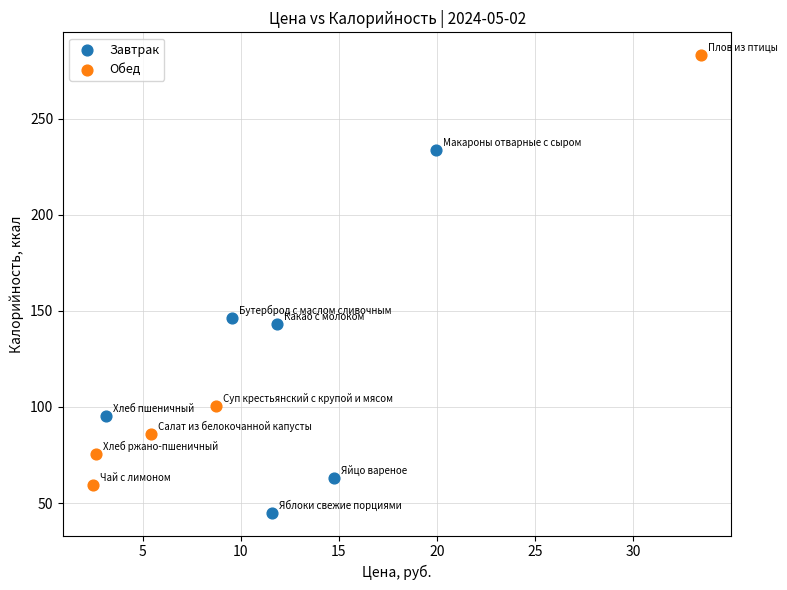

What are all the series names shown in the legend?

Завтрак, Обед